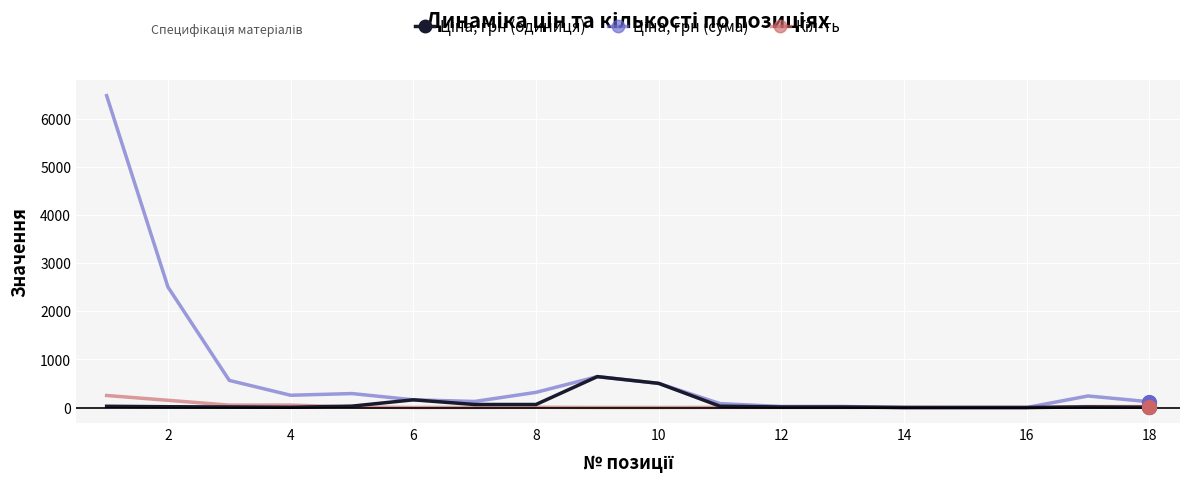

What is the maximum value shown in the chart?

6477.5